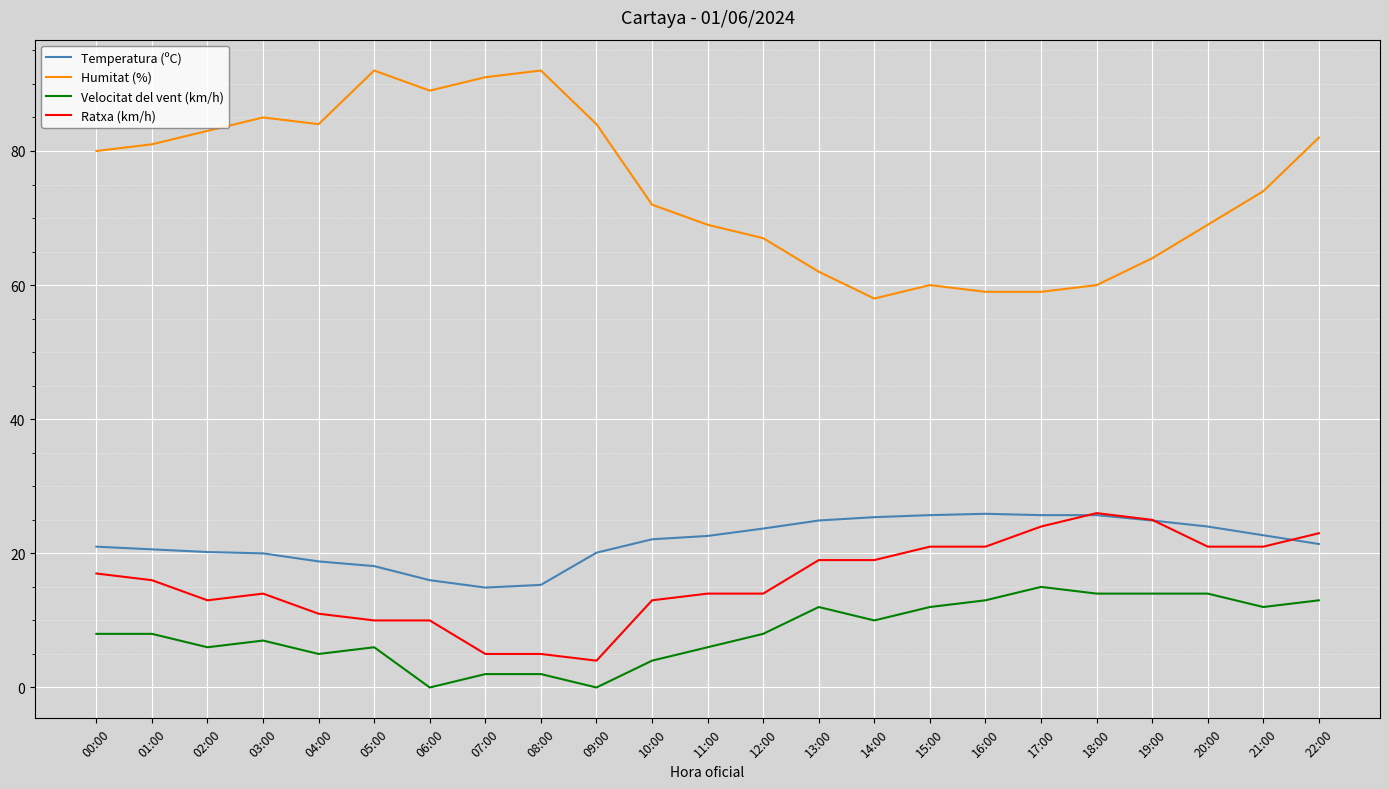

Which series changed the most between 07:00 and 14:00?

Humitat (%)